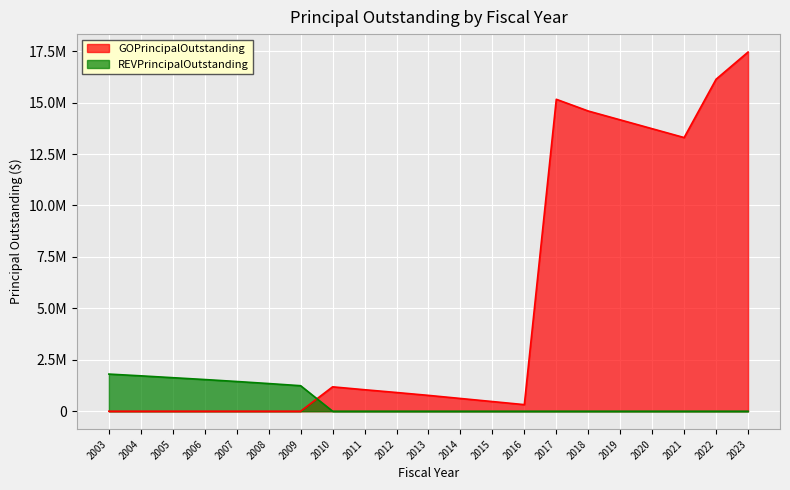

True or false: GOPrincipalOutstanding and REVPrincipalOutstanding cross at least once.

True